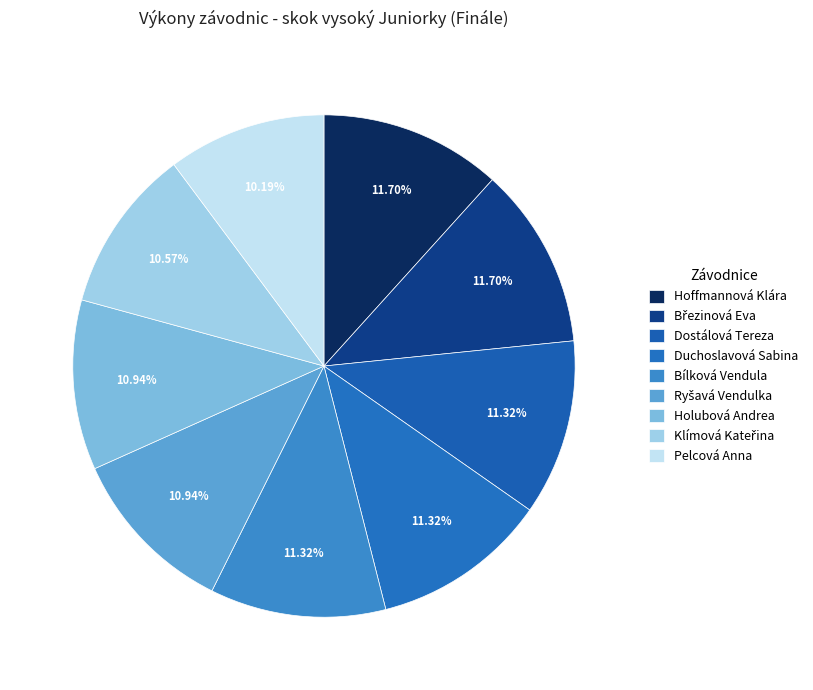

To the nearest percent, what portion does Duchoslavová Sabina represent?

11%